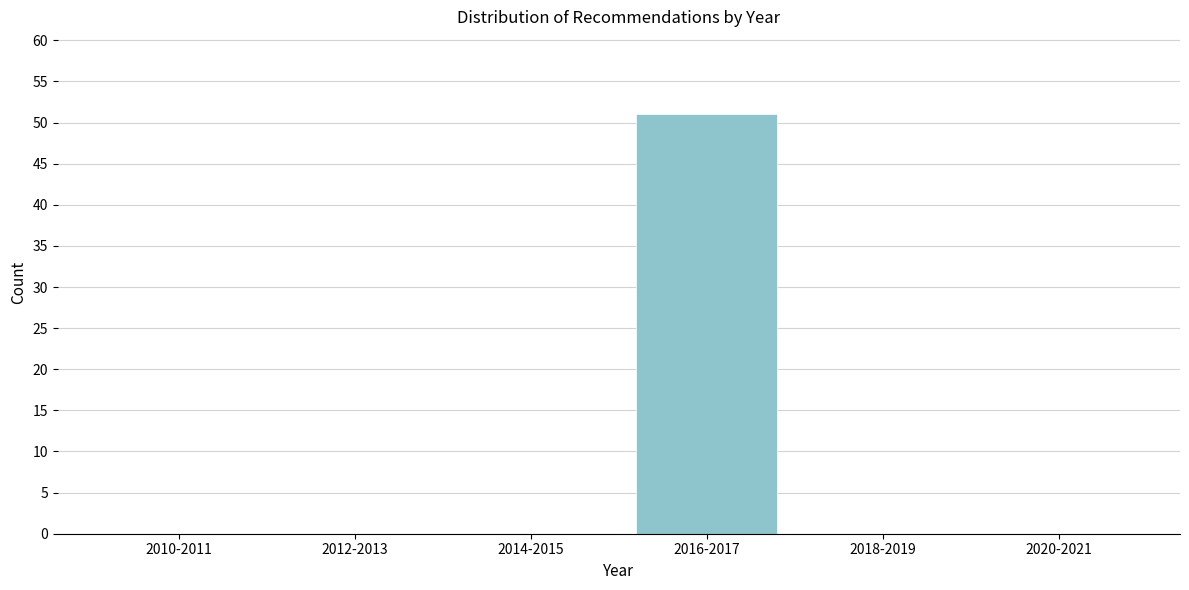

Reading right to left, list all the values displayed in this chart.

2020-2021=0	2018-2019=0	2016-2017=51	2014-2015=0	2012-2013=0	2010-2011=0